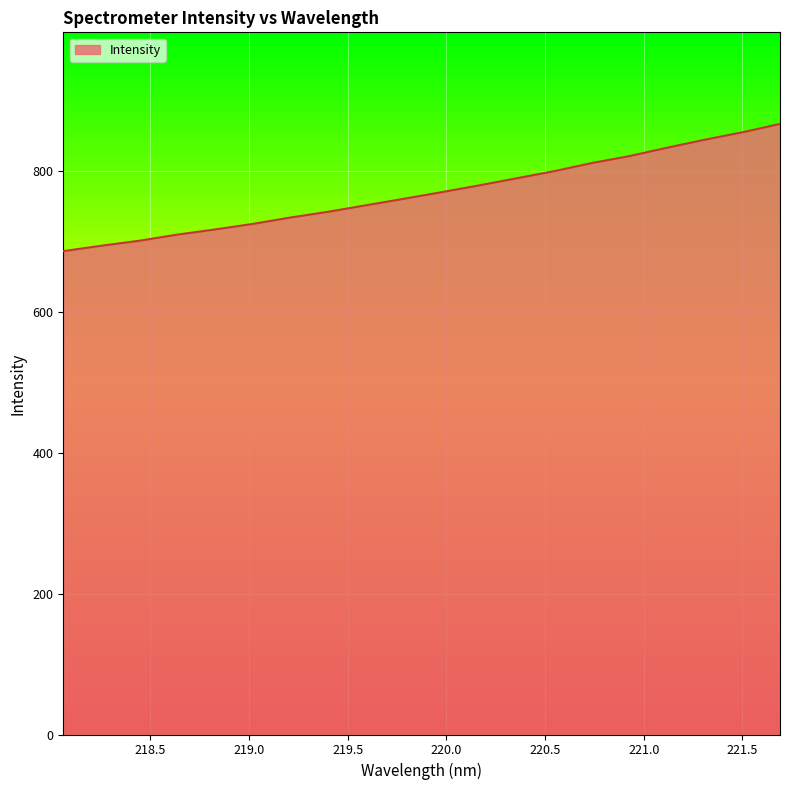

What is the minimum value shown in the chart?

686.8